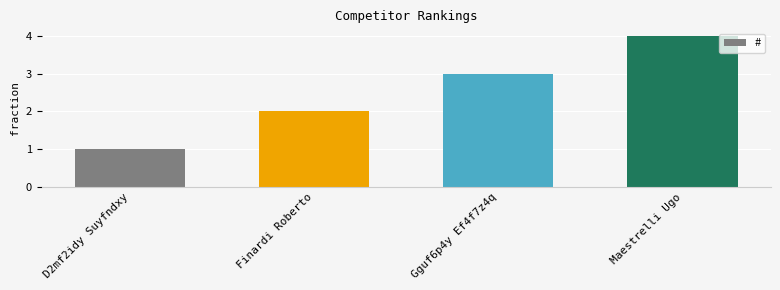

Where is the data nearest to the value 2?

Finardi Roberto